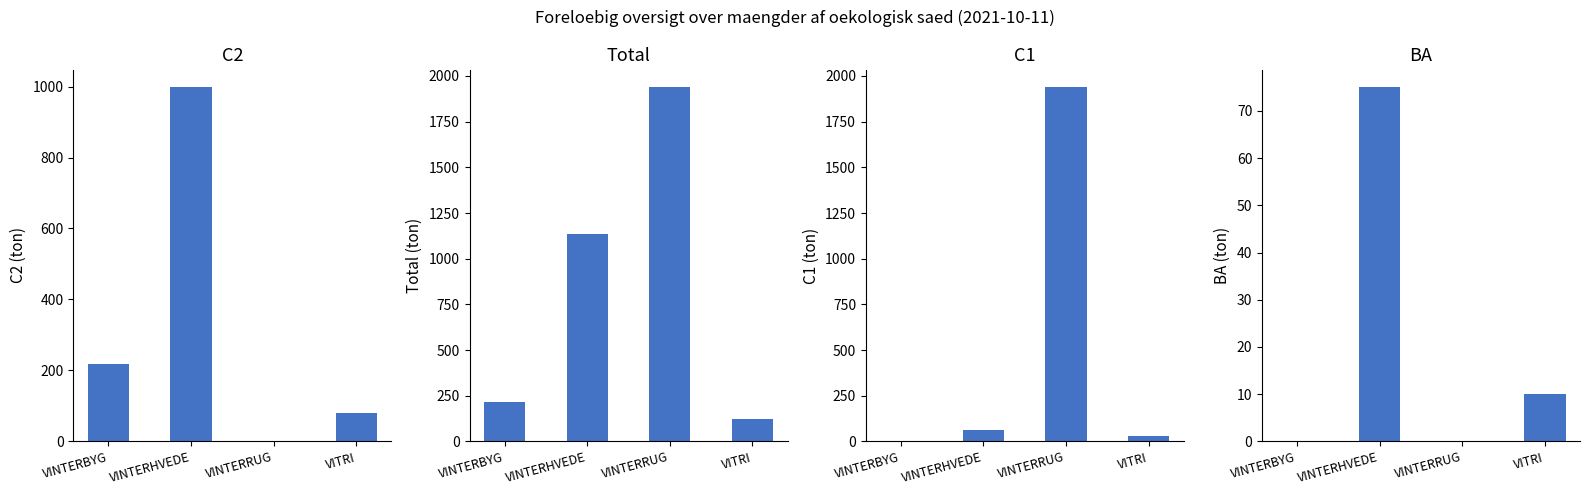

The value of C2 at VINTERHVEDE is 998.0. True or false?

True